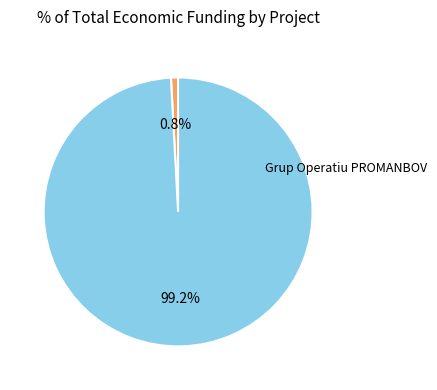

The Grup Operatiu Vigiasan slice represents 94% of the pie. True or false?

False